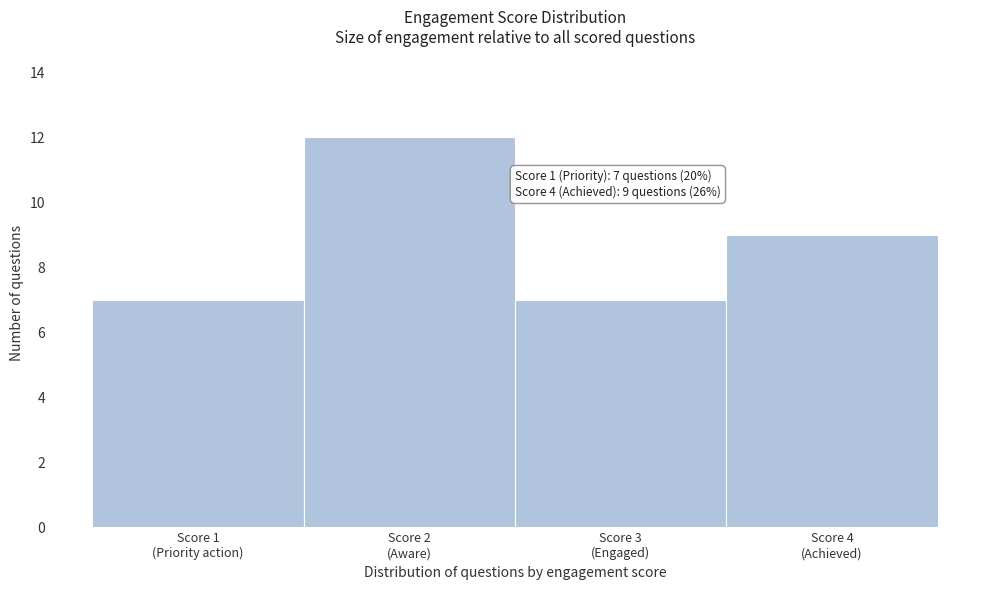

Reading left to right, transcribe all the data shown in this chart.

7	12	7	9